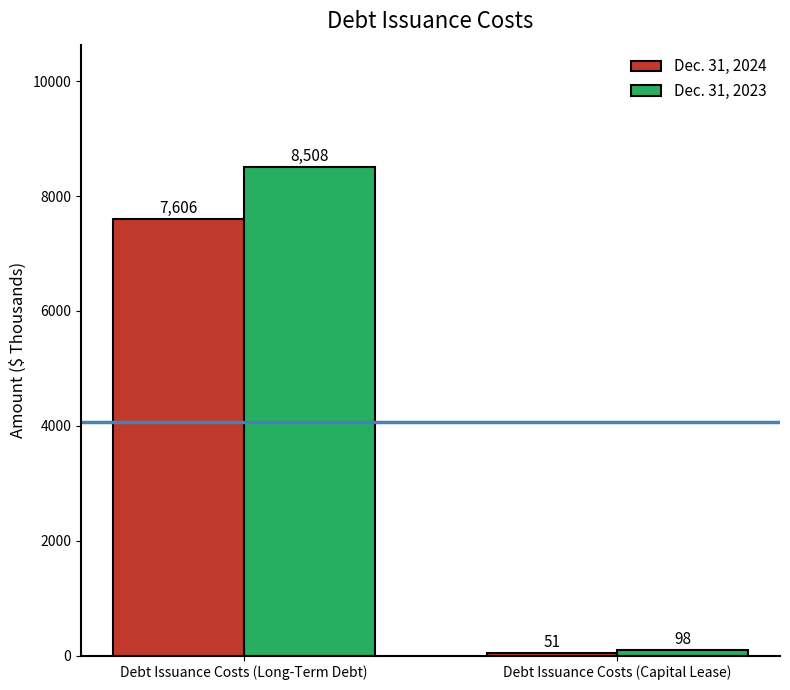

Rank the series by their maximum value, from lowest to highest.

Dec. 31, 2024, Dec. 31, 2023